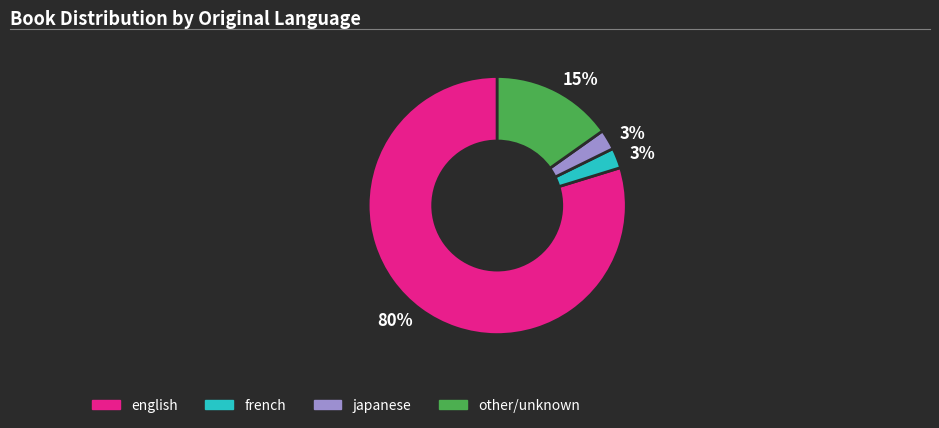

Does any single category account for the majority?

Yes